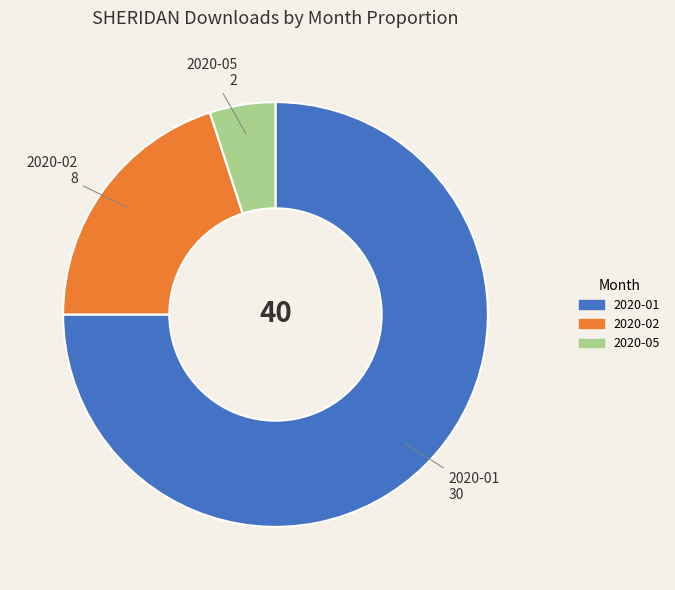

Which category has the biggest portion of the pie?

2020-01